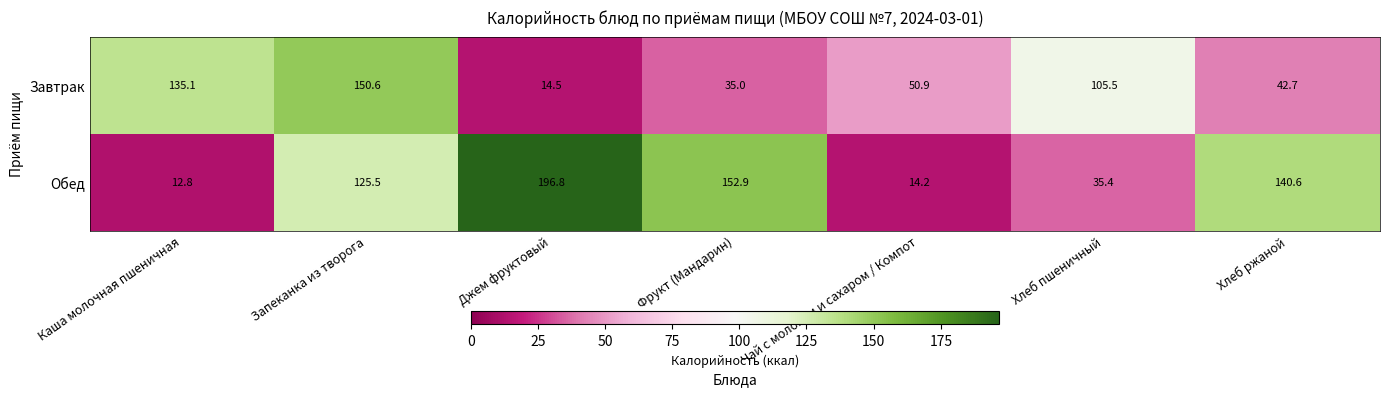

Reading left to right, list all the values displayed in this chart.

Завтрак: 135.1	150.6	14.5	35.0	50.9	105.5	42.7
Обед: 12.8	125.5	196.8	152.9	14.2	35.4	140.6